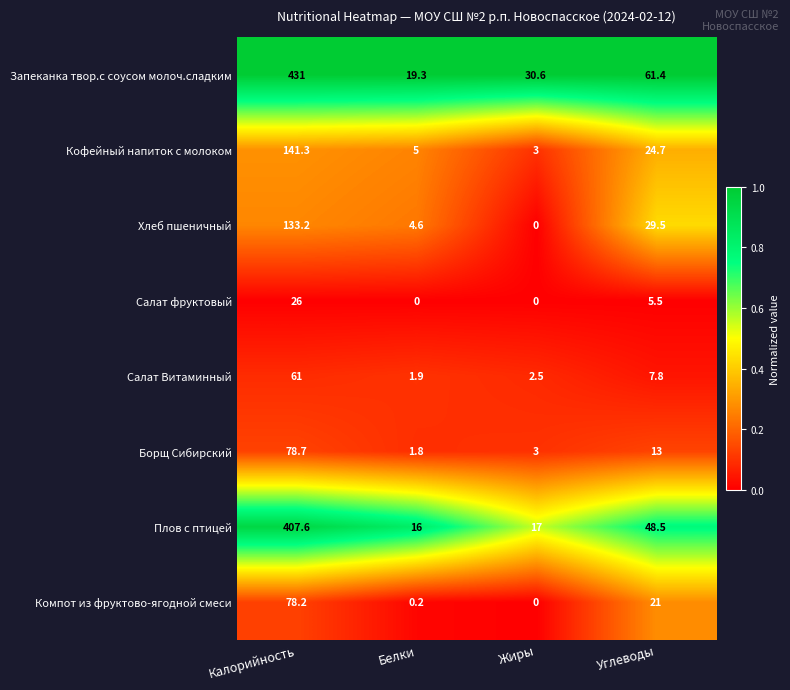

Which series has the largest total across all categories?

Запеканка твор.с соусом молоч.сладким